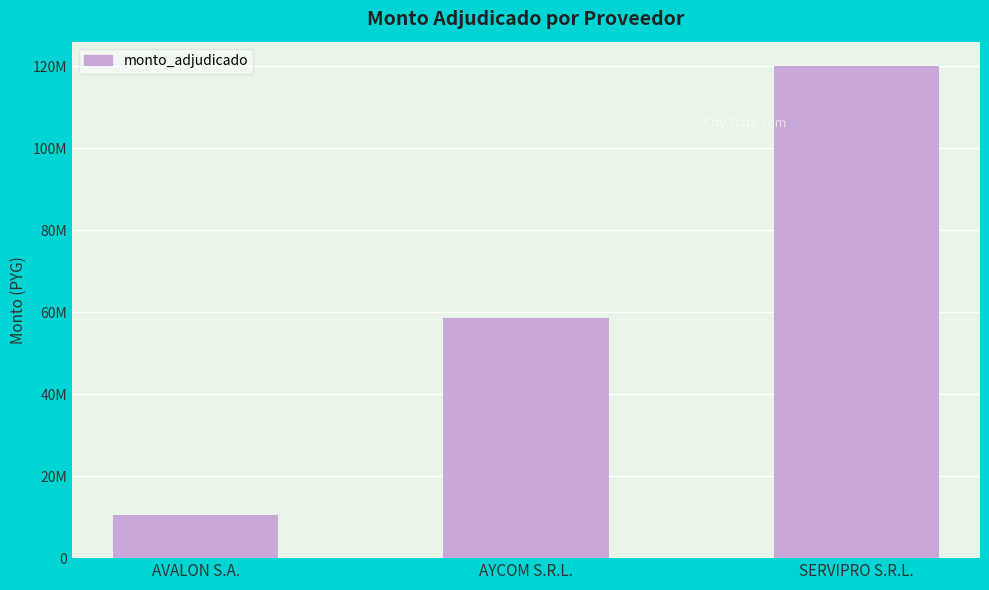

How many values are between 10600000 and 120000000?

3